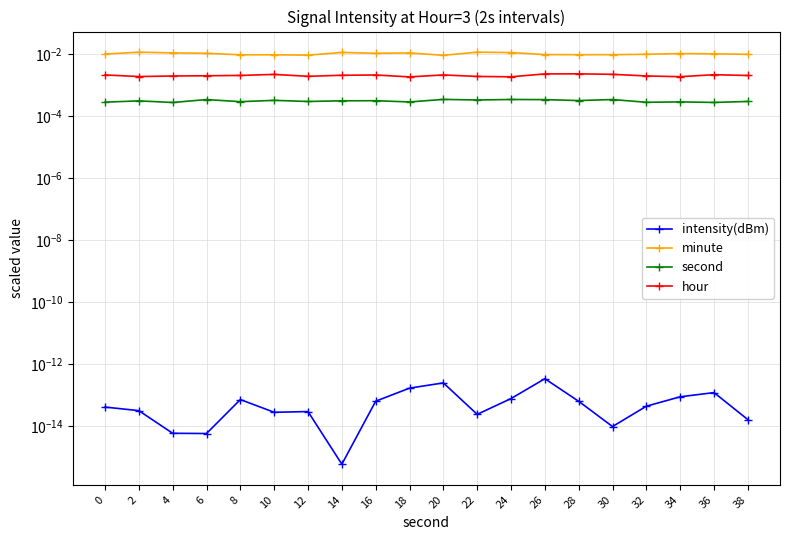

Which has a higher value, 8 or 4?

8